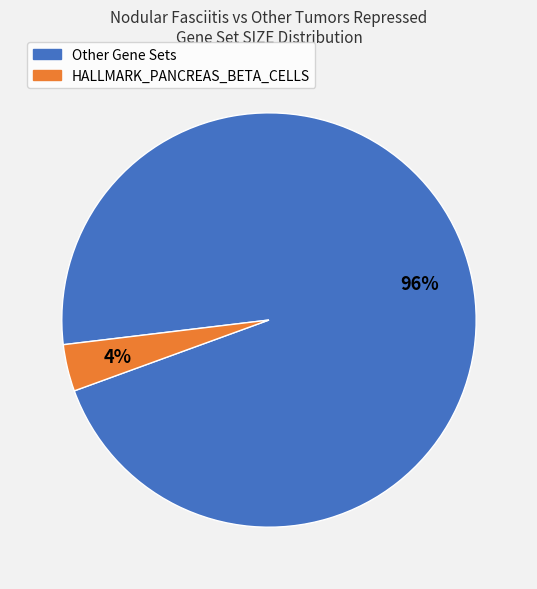

Is there a majority slice in this chart?

Yes